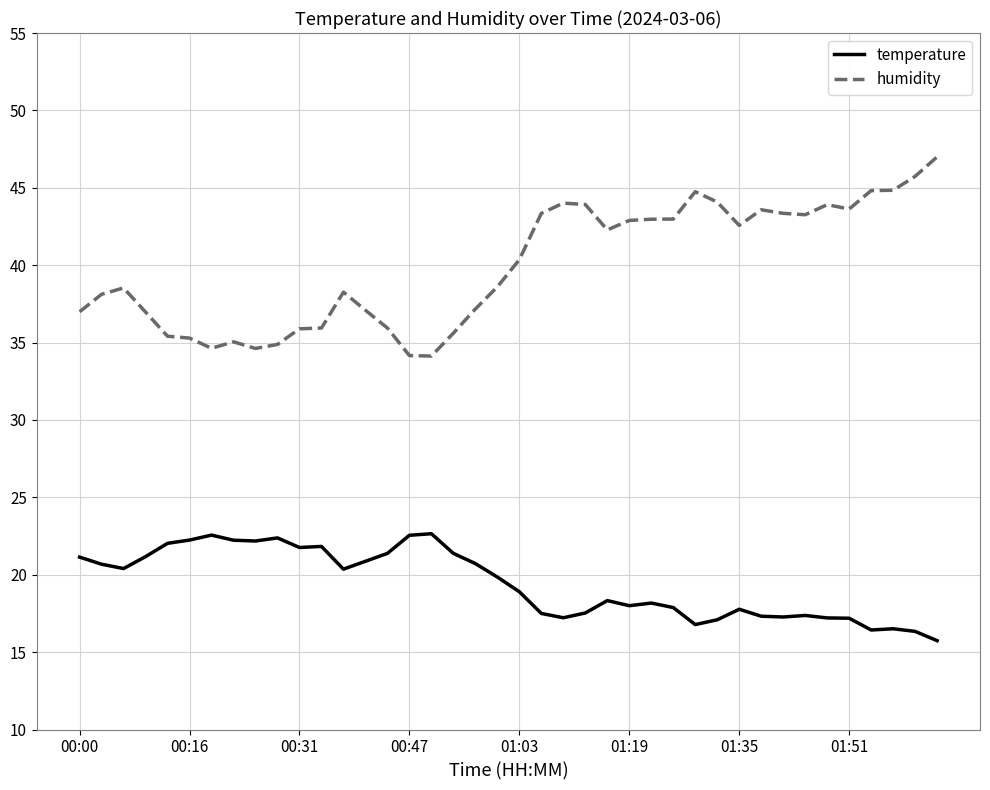

True or false: temperature and humidity cross at least once.

False